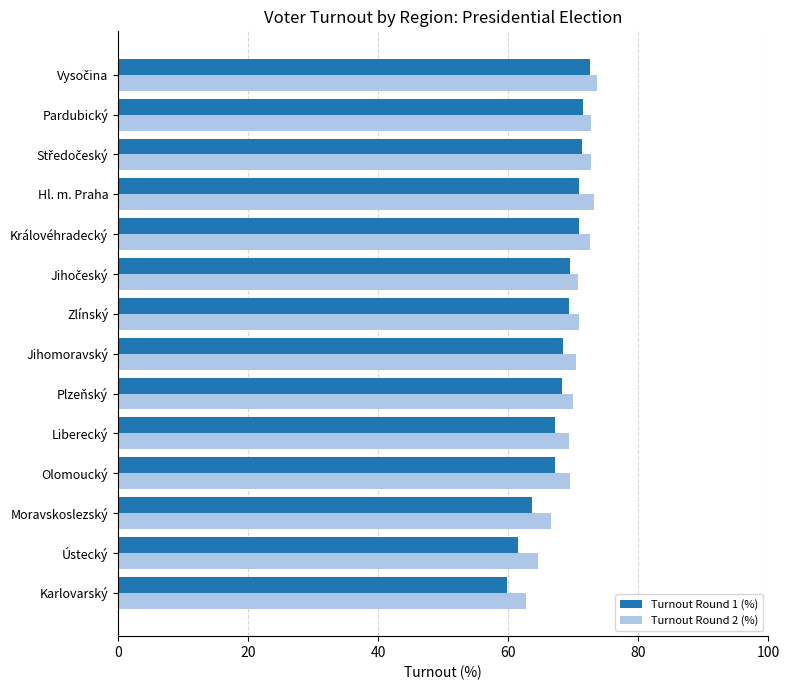

The value of Turnout Round 1 (%) at Pardubický is 113.8. True or false?

False